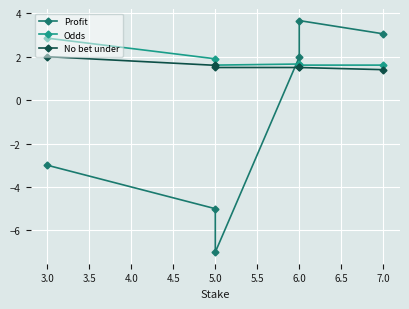

Is it true that No bet under equals 0.8 at 6.0?

False